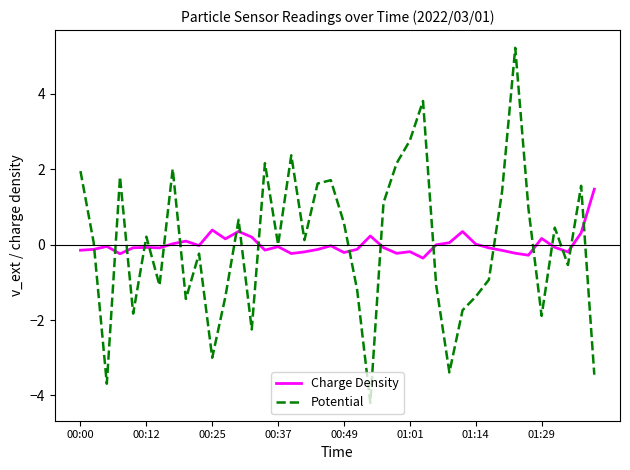

What is the minimum value shown in the chart?

-4.2